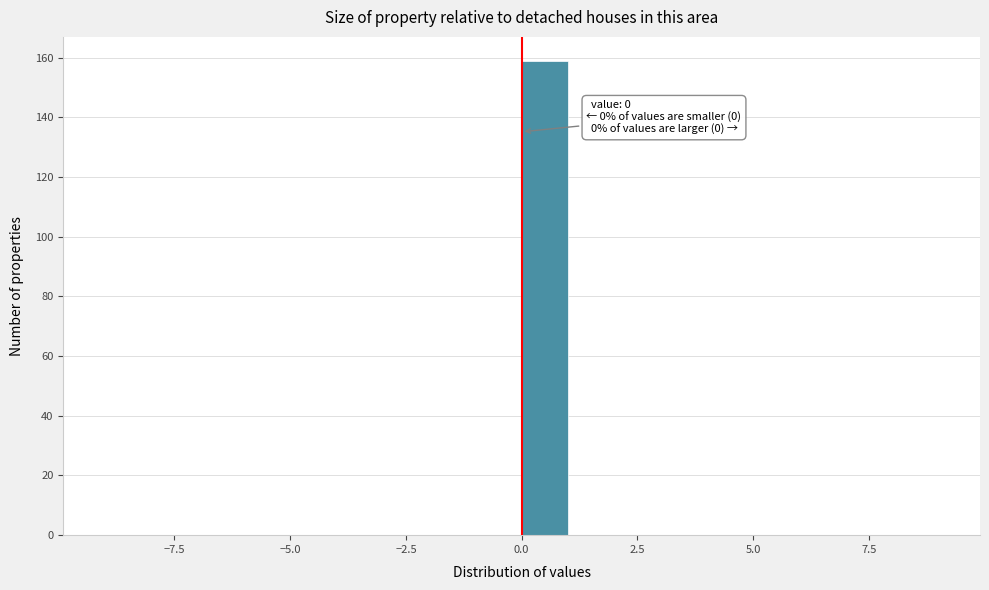

Read against the x-axis, roughly where is the centre of the tallest bar?

0.5